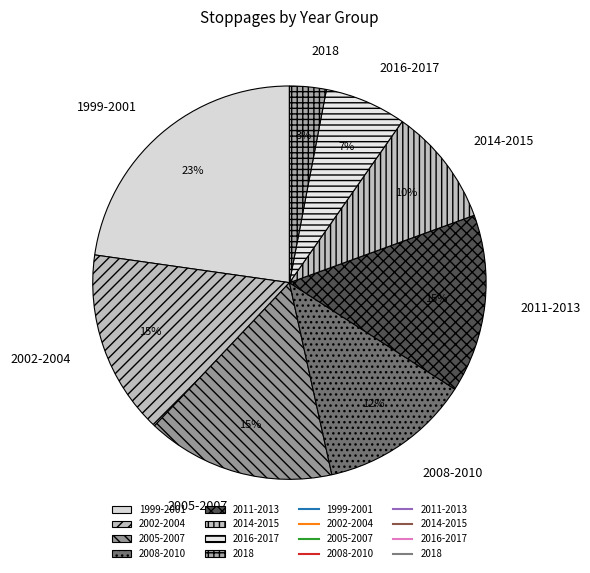

Between 2008-2010 and 2002-2004, which is larger?

2002-2004